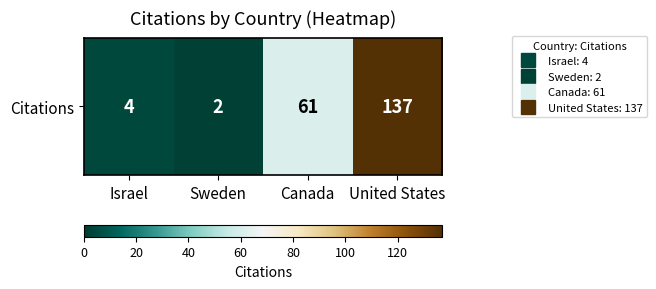

Reading left to right, transcribe all the data shown in this chart.

4	2	61	137